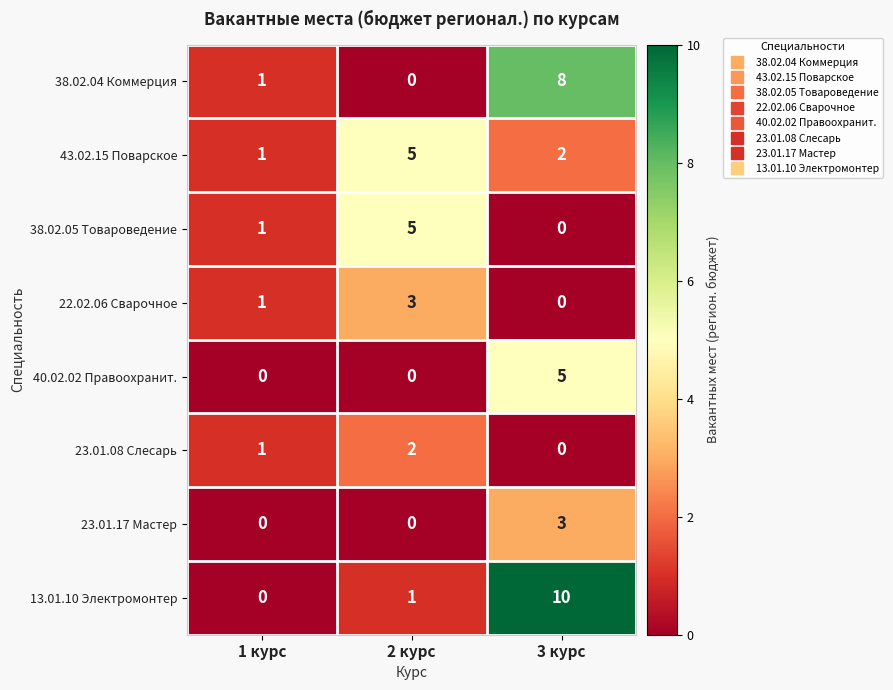

Reading left to right, extract all data points from this chart.

38.02.04 Коммерция: 1 курс=1	2 курс=0	3 курс=8
43.02.15 Поварское: 1 курс=1	2 курс=5	3 курс=2
38.02.05 Товароведение: 1 курс=1	2 курс=5	3 курс=0
22.02.06 Сварочное: 1 курс=1	2 курс=3	3 курс=0
40.02.02 Правоохранит.: 1 курс=0	2 курс=0	3 курс=5
23.01.08 Слесарь: 1 курс=1	2 курс=2	3 курс=0
23.01.17 Мастер: 1 курс=0	2 курс=0	3 курс=3
13.01.10 Электромонтер: 1 курс=0	2 курс=1	3 курс=10